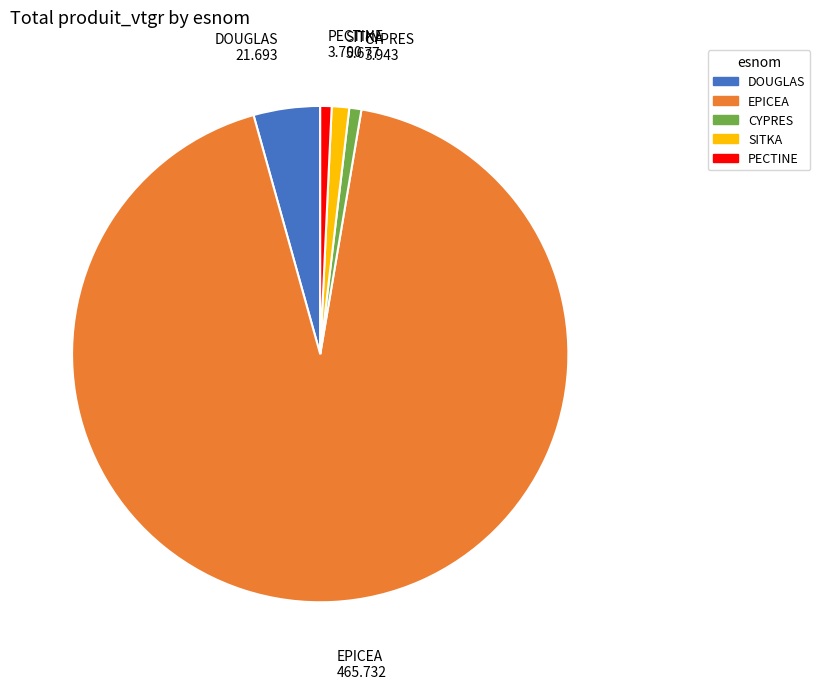

Between EPICEA and DOUGLAS, which is larger?

EPICEA